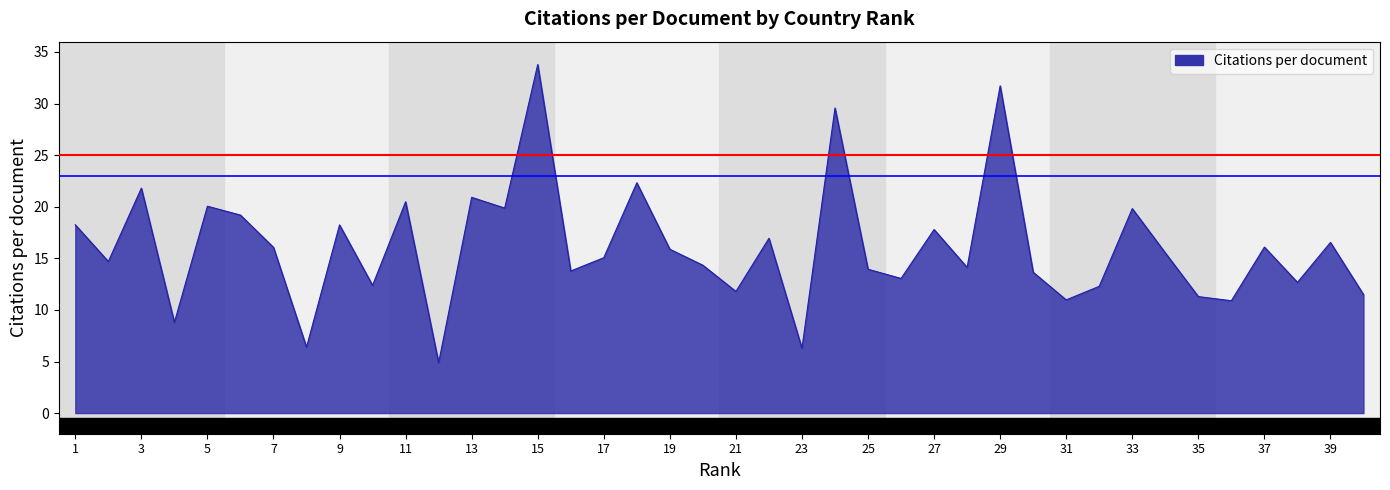

What is the maximum value shown in the chart?

33.8